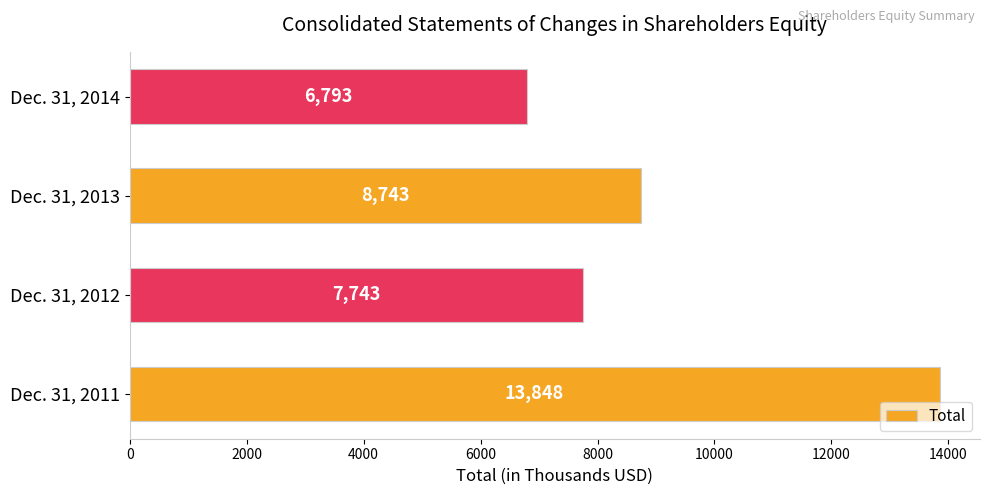

Rank the categories by value from lowest to highest.

Dec. 31, 2014, Dec. 31, 2012, Dec. 31, 2013, Dec. 31, 2011